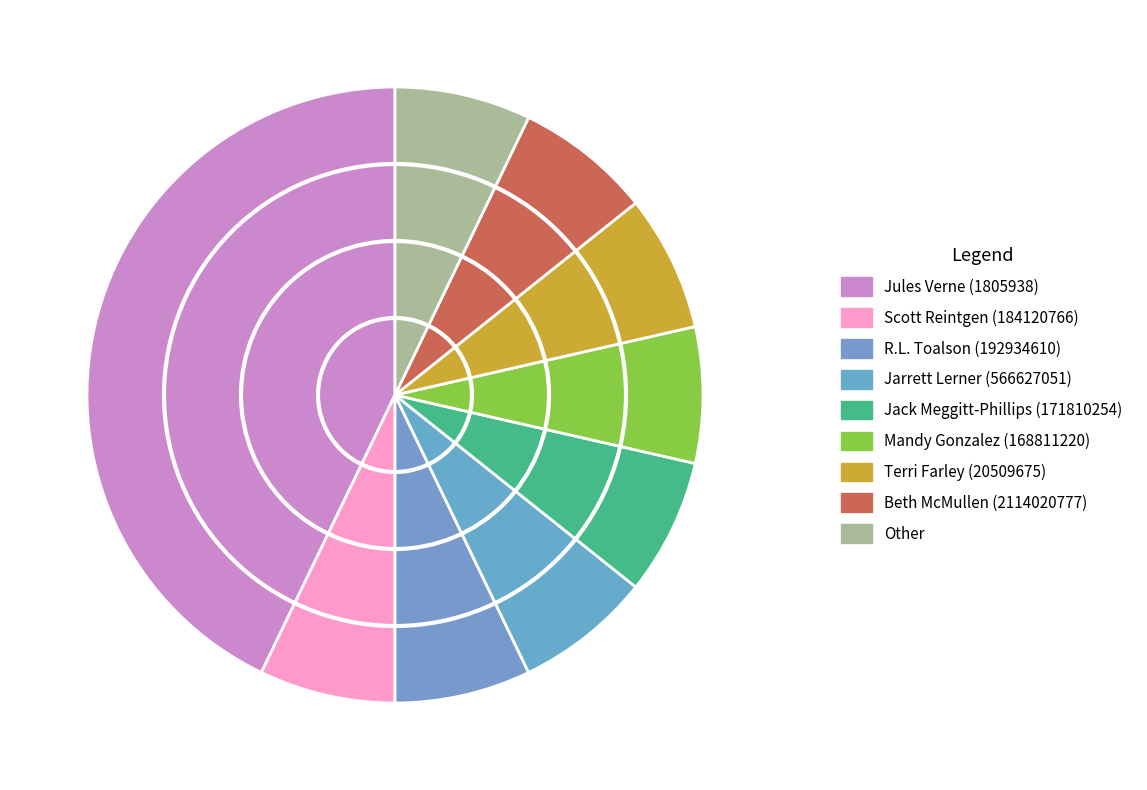

Approximately how many times larger is the value at R.L. Toalson (192934610) compared to Jack Meggitt-Phillips (171810254)?

1.0